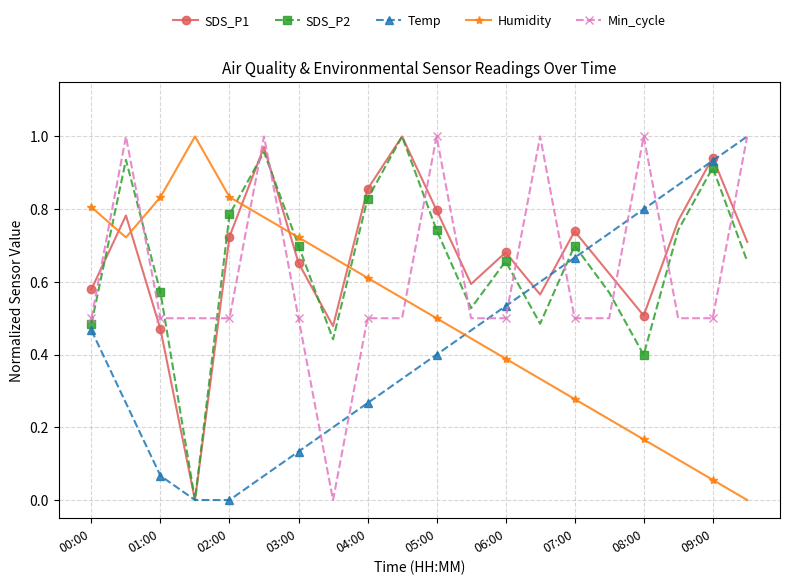

How many interior local peaks does the Humidity series have?

1